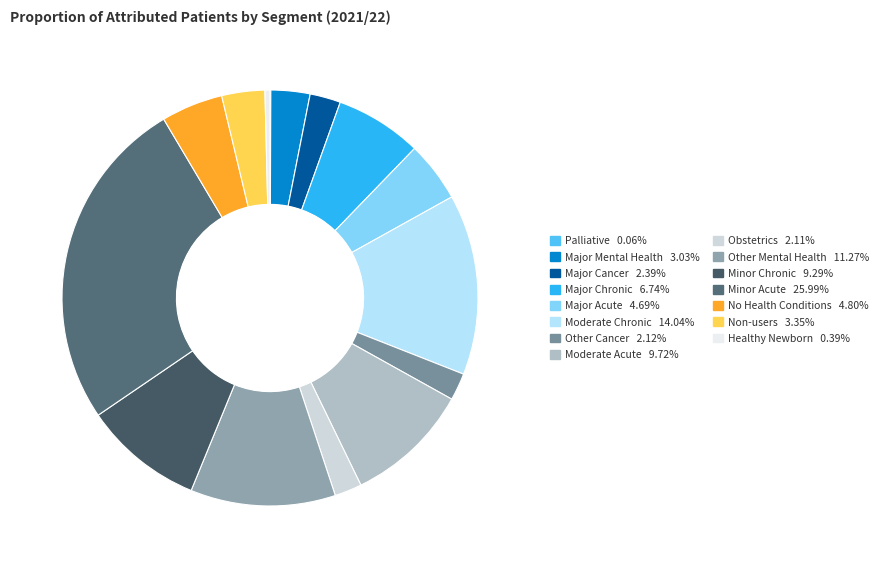

The Moderate Acute slice represents 19% of the pie. True or false?

False